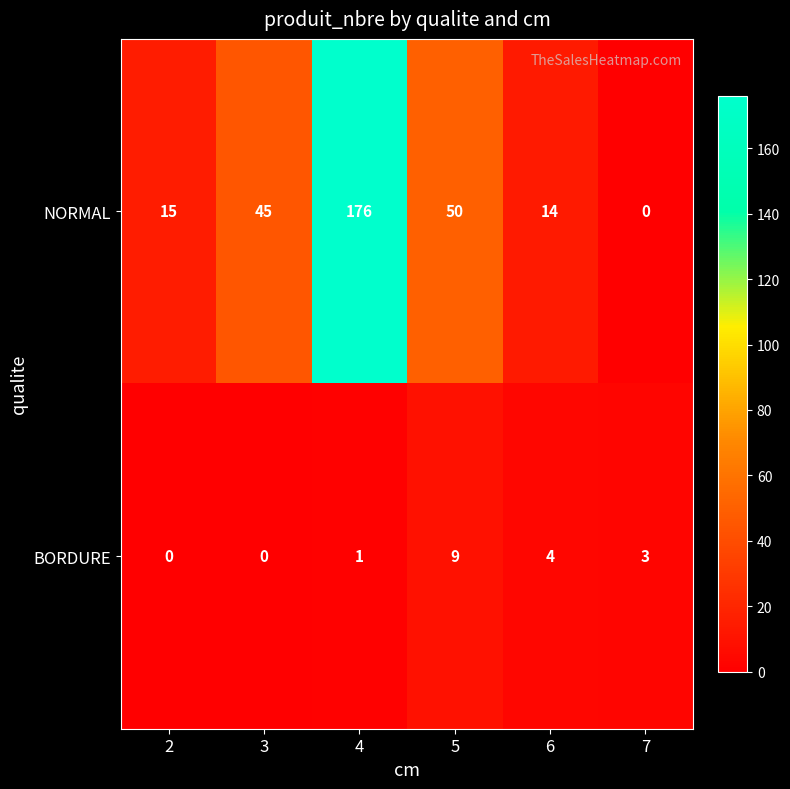

What is the total value across all series at 5?

59